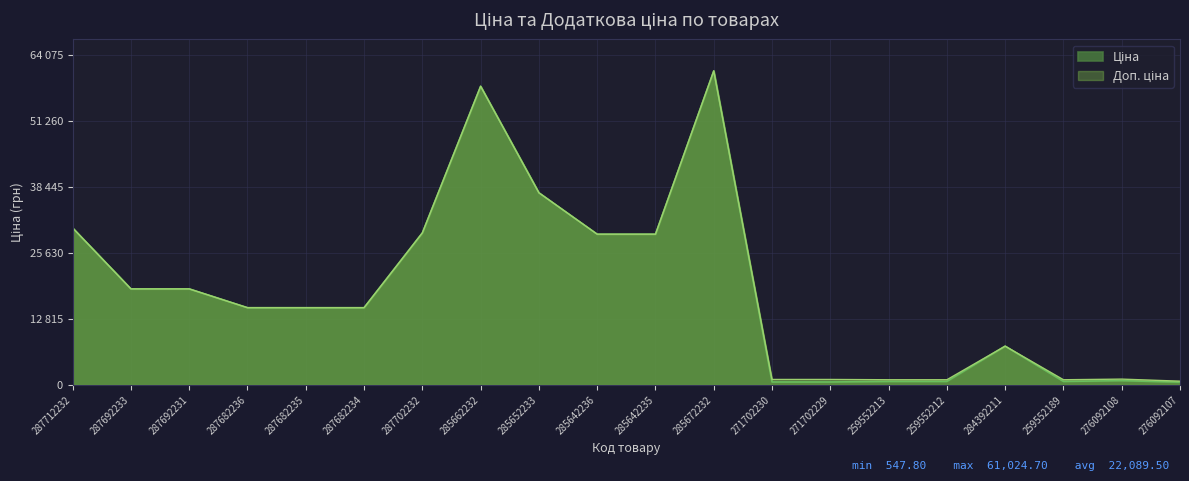

Which series has the largest total across all categories?

Доп. ціна